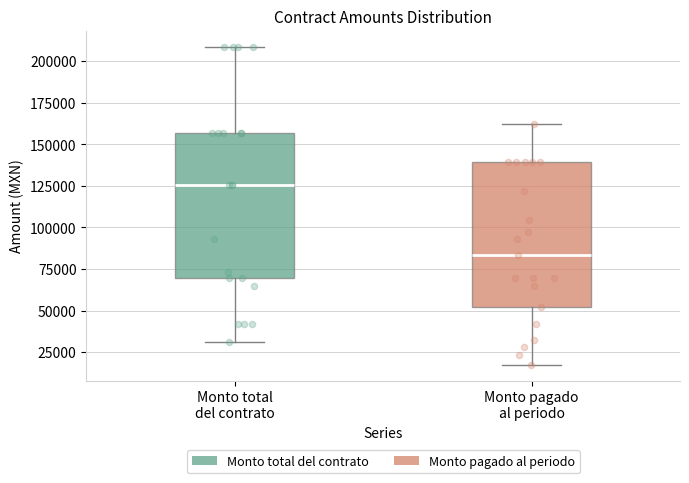

Reading left to right, read every box against the y-axis: the position of its median line, the range the box covers, and the ends of its whiskers. The values are not printed on the chart, so give them approximately, as read against the axis.

Monto total del contrato: median 125000, box 70000 to 155000, whiskers 30000 to 210000
Monto pagado al periodo: median 85000, box 50000 to 140000, whiskers 15000 to 160000